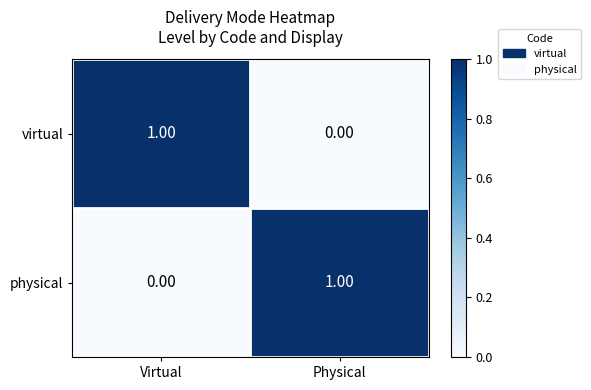

List the labels in order of virtual value, smallest first.

Physical, Virtual